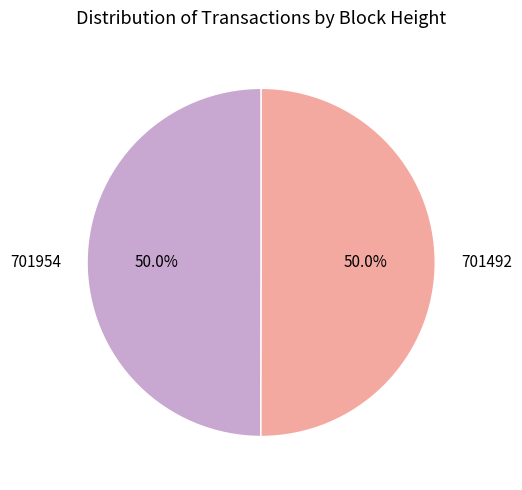

Do 701492 and 701954 together represent more than half of the pie?

Yes